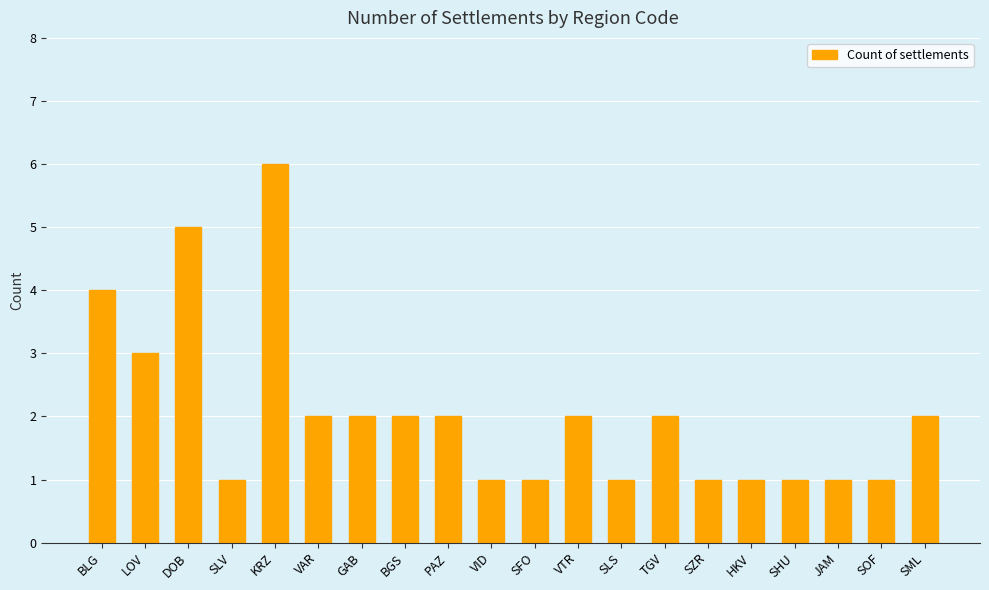

What is the change in value from BLG to PAZ?

-2